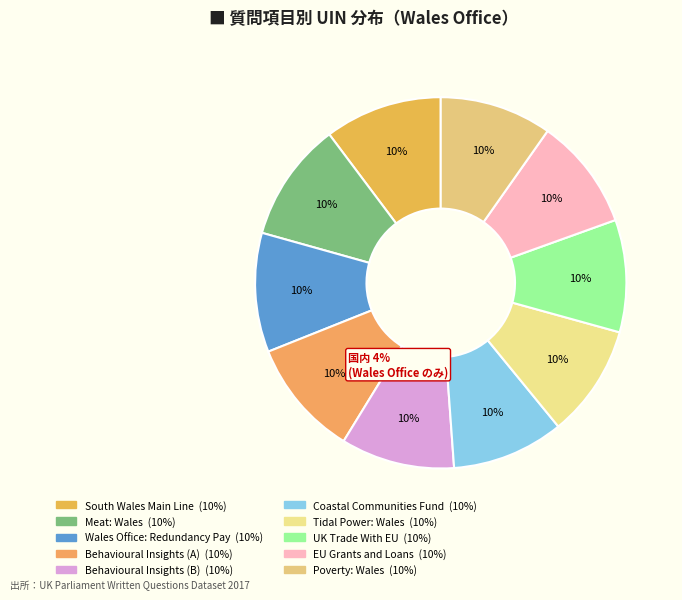

What percentage is NOT represented by Poverty: Wales?

90.2%